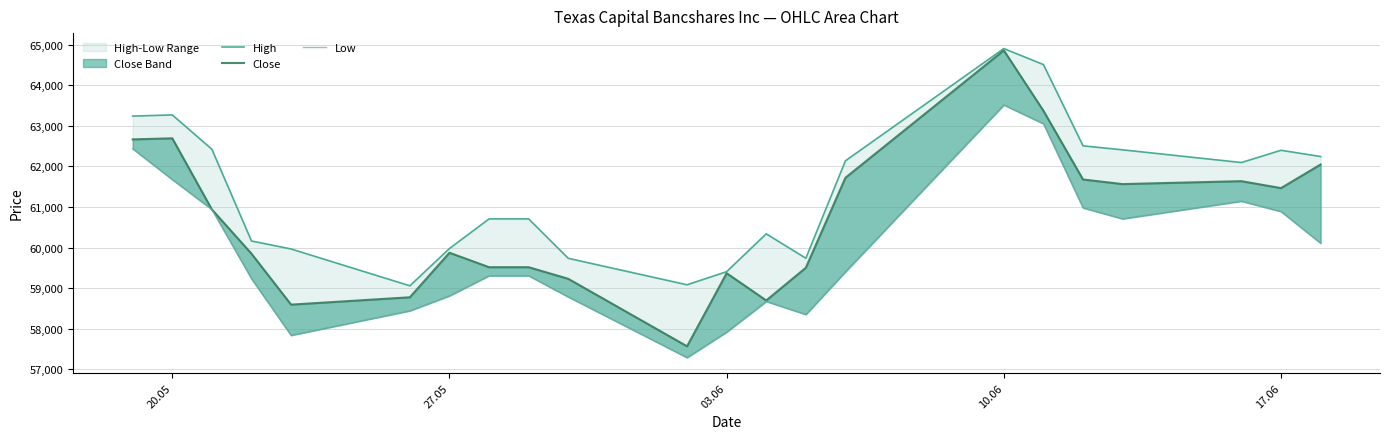

What is the difference between the maximum and minimum values in the Close series?

7288